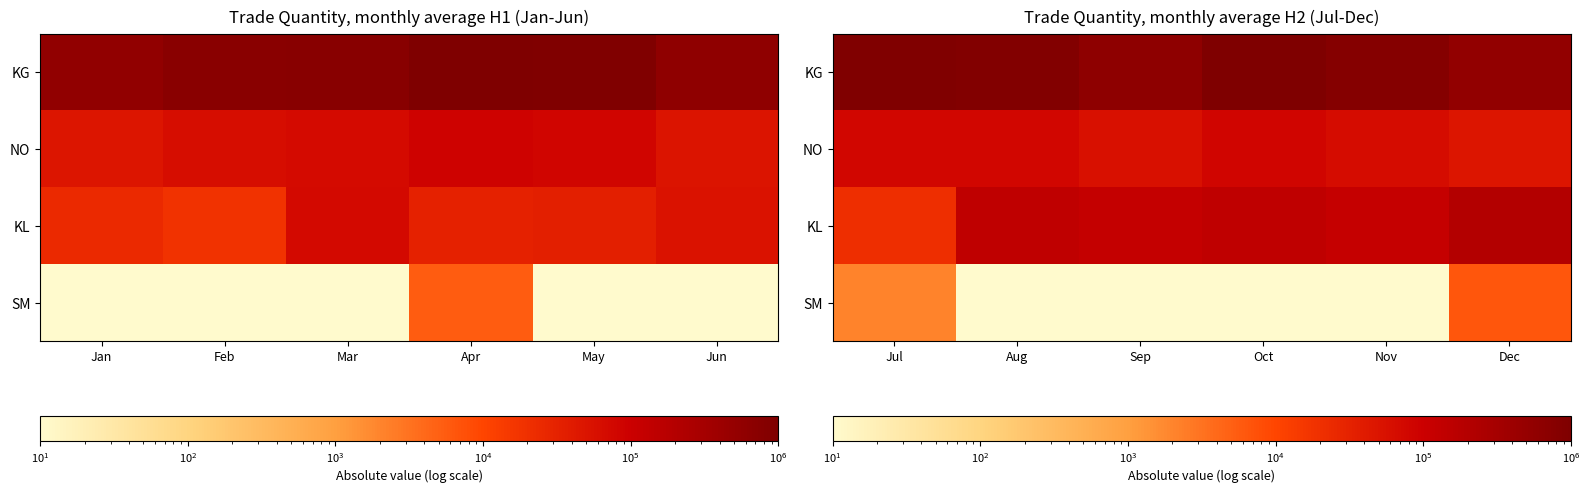

Is it true that KG equals 170956.2 at Nov?

False